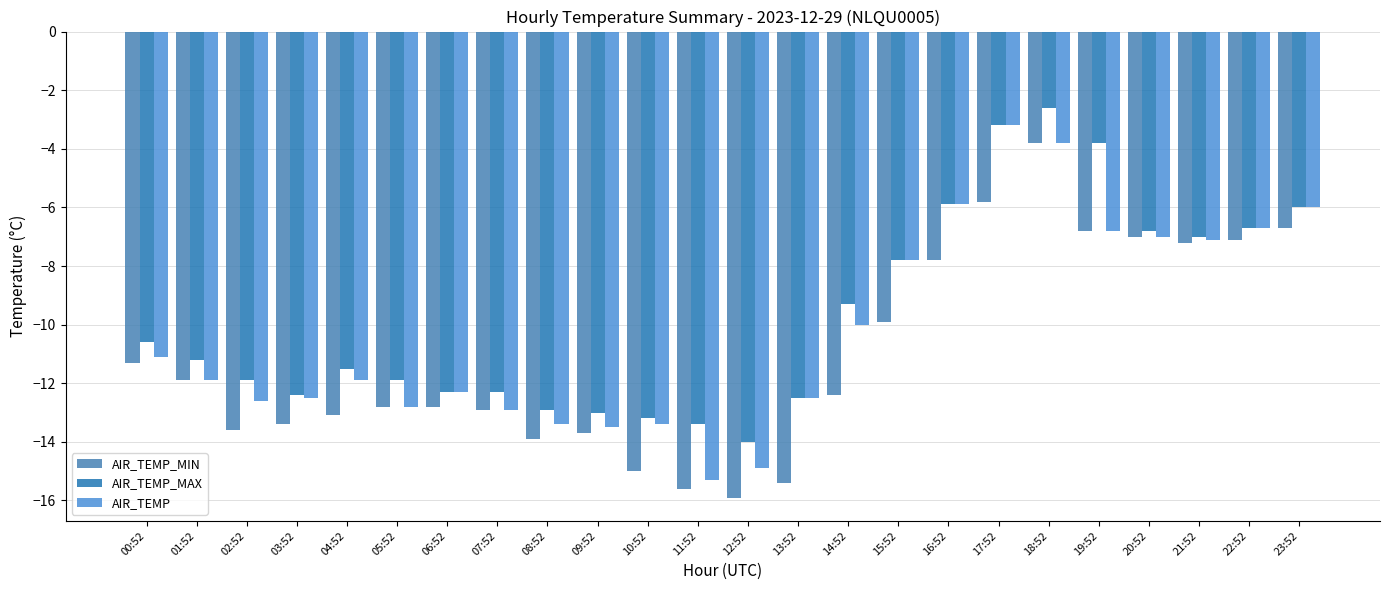

What is the difference between the maximum and minimum values in the AIR_TEMP_MIN series?

12.1